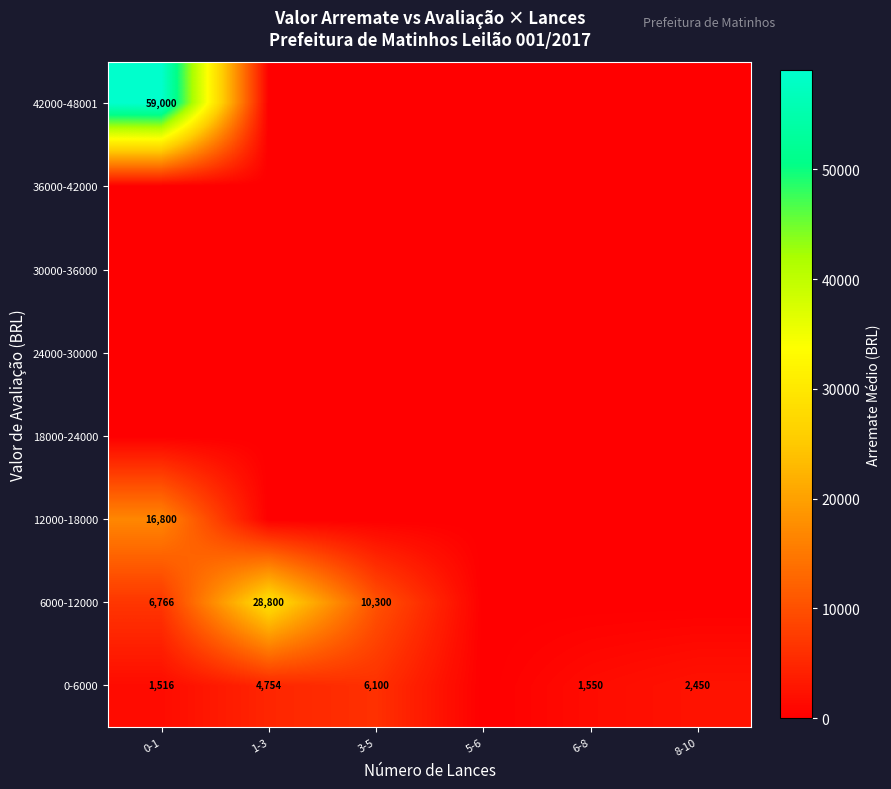

What is the difference between the 6000-12000 values at 0-1 and 3-5?

3534